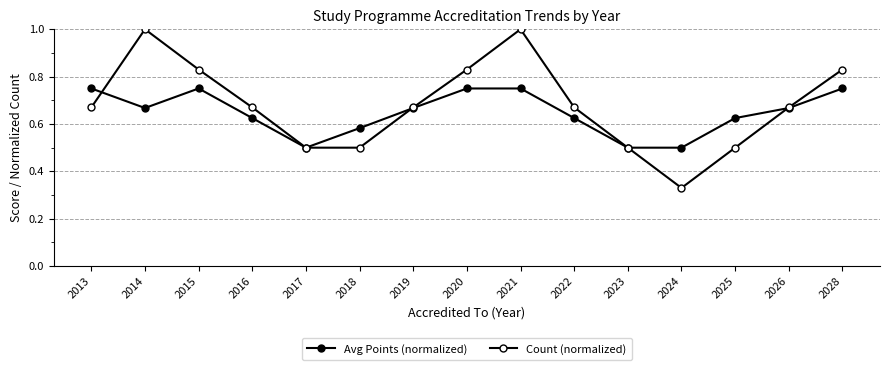

At which category does Avg Points (normalized) reach its first local peak?

2015